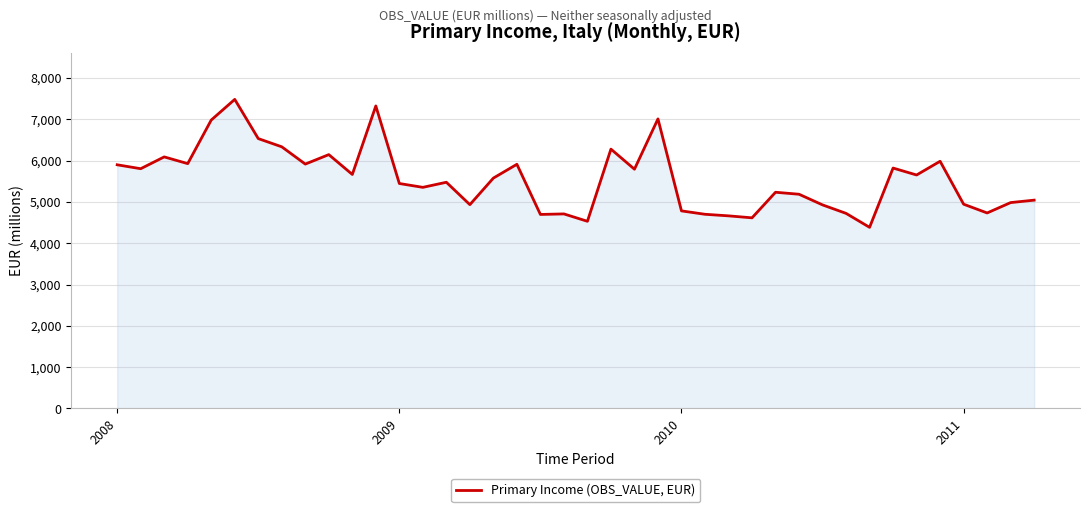

What is the smallest value displayed?

4385